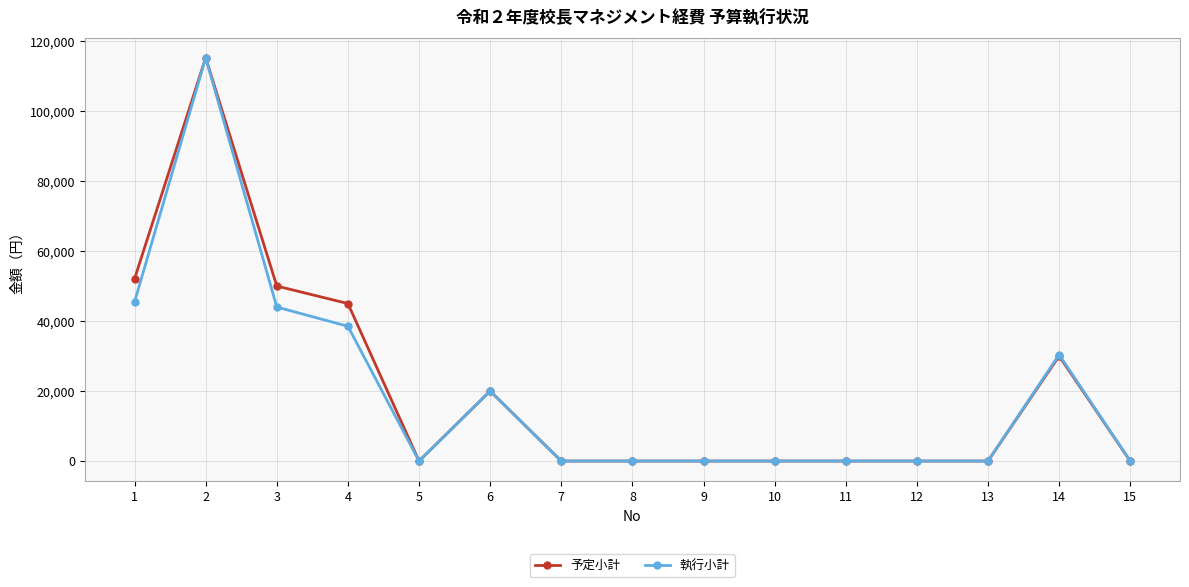

What is the average value of the 執行小計 series?

19572